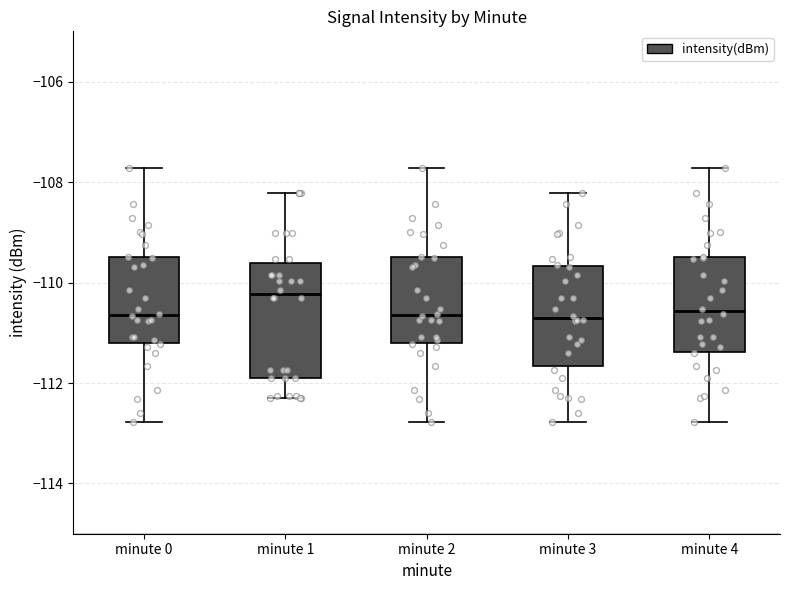

Reading left to right, transcribe this box plot: for each box, give where its median line is, the range the box spans, and where its two whiskers end, as read against the y-axis. The values are not printed on the chart, so give them approximately, as read against the axis.

minute 0: median -110.6, box -111.2 to -109.4, whiskers -112.8 to -107.8
minute 1: median -110.2, box -111.8 to -109.6, whiskers -112.2 to -108.2
minute 2: median -110.6, box -111.2 to -109.4, whiskers -112.8 to -107.8
minute 3: median -110.8, box -111.6 to -109.6, whiskers -112.8 to -108.2
minute 4: median -110.6, box -111.4 to -109.4, whiskers -112.8 to -107.8